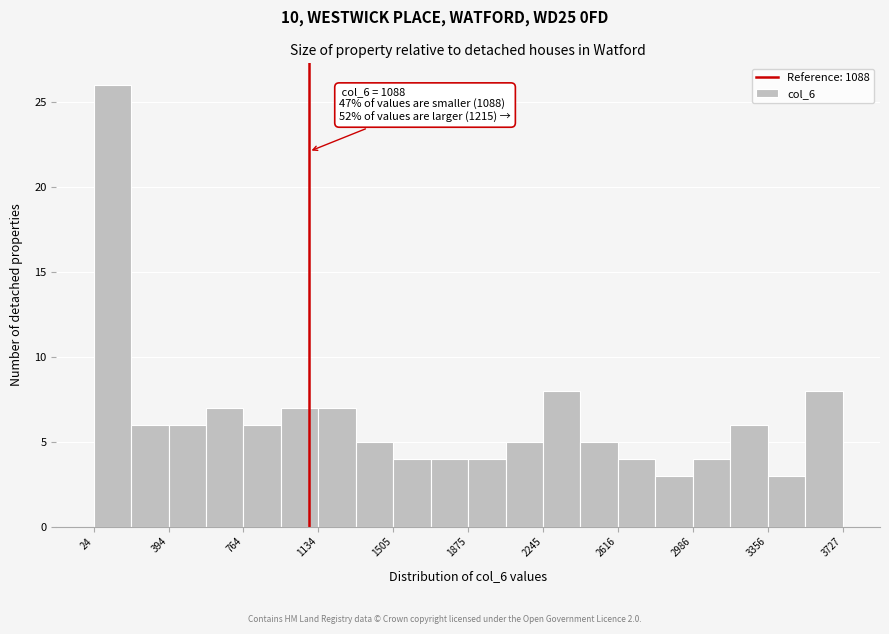

Read against the x-axis, roughly where is the centre of the tallest bar?

100